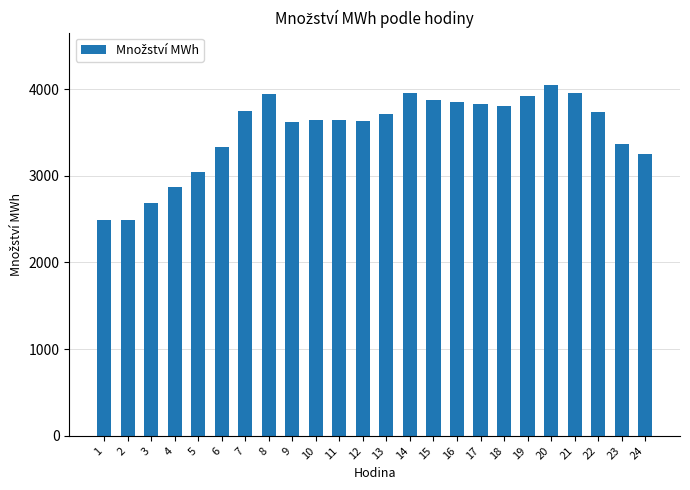

What is the minimum value shown in the chart?

2487.8